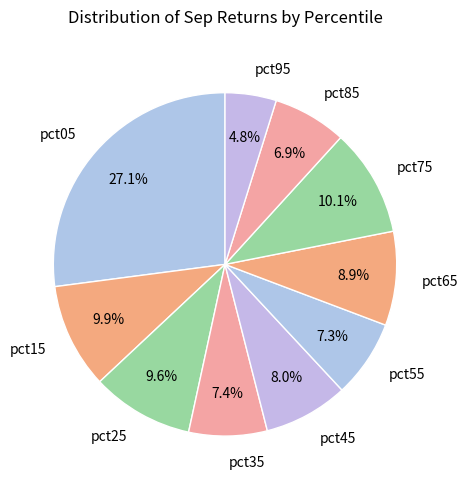

To the nearest percent, what portion does pct55 represent?

7%